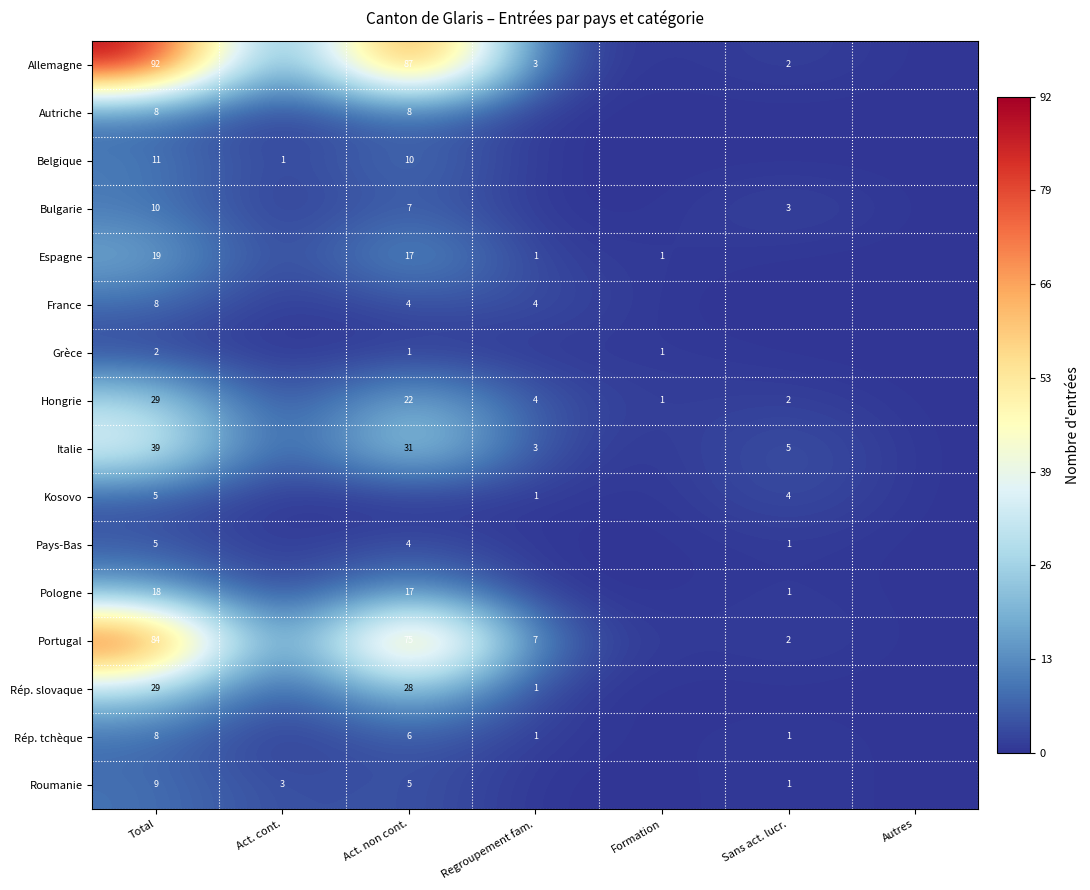

True or false: Rép. tchèque has a value of 6 at Act. non cont..

True